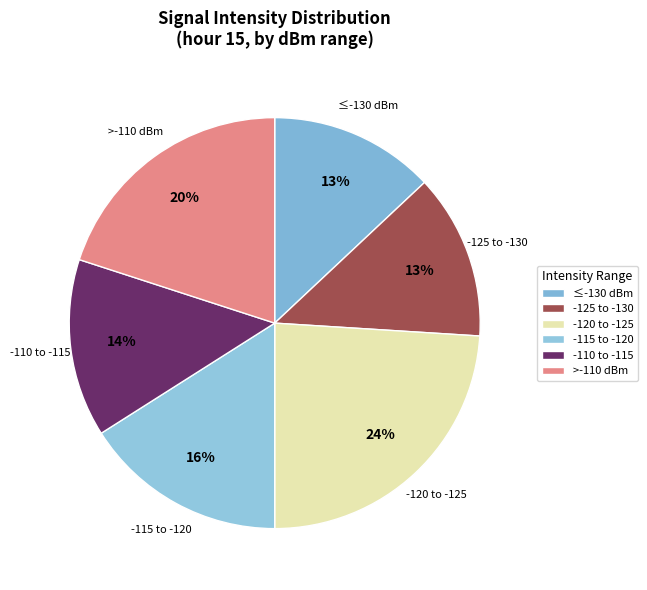

Is it true that ≤-130 dBm is 8% of the pie?

False